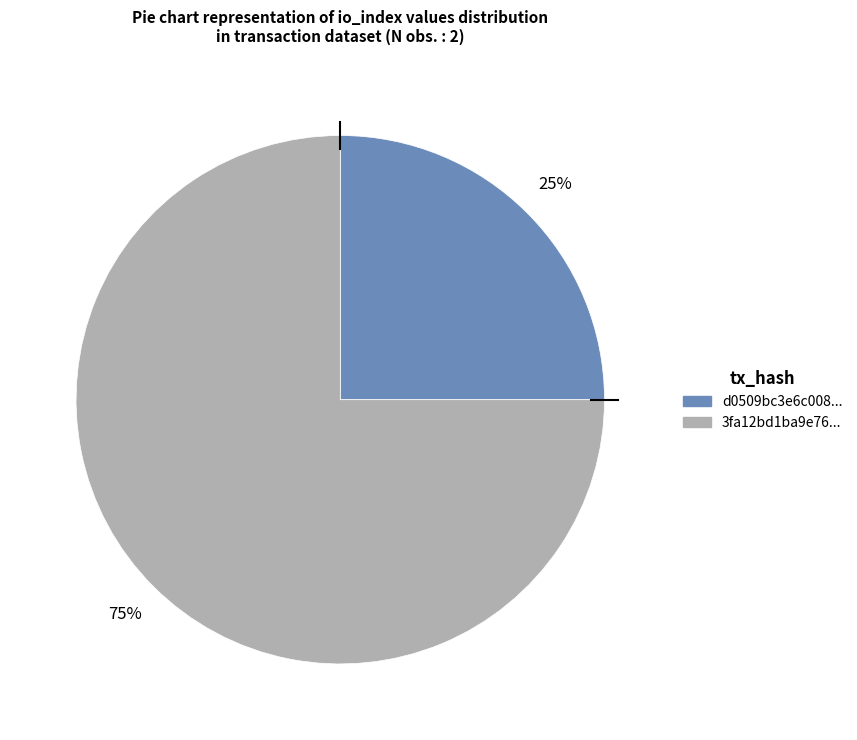

To the nearest percent, what is the average slice percentage?

50%